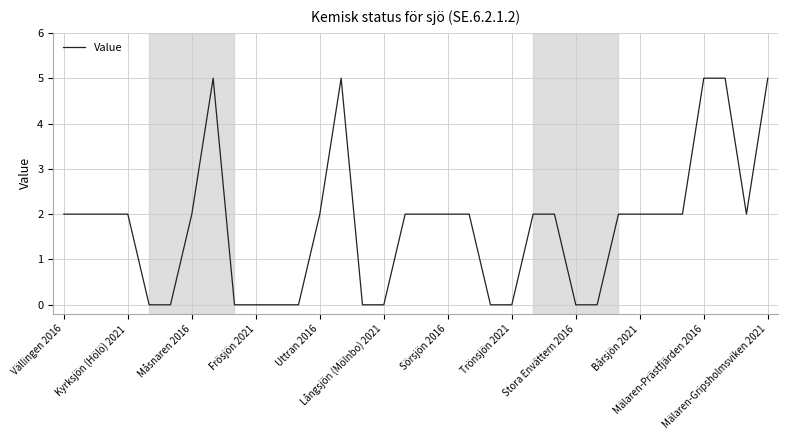

What is the difference between the maximum and minimum values?

5